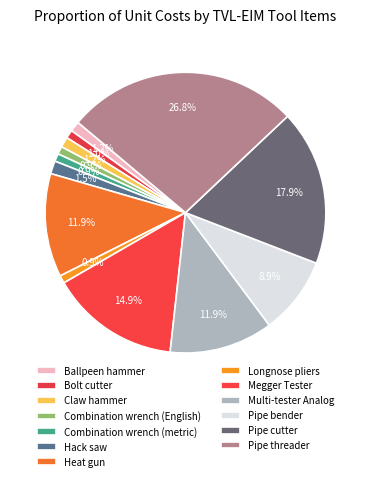

How many slices are in this pie chart?

13